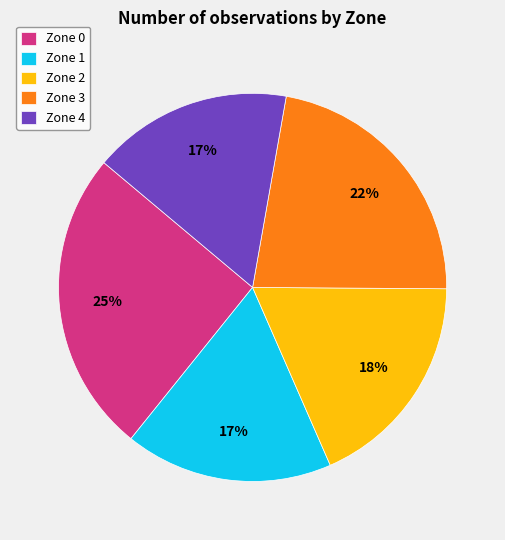

Does Zone 3 account for over 50% of the chart?

No